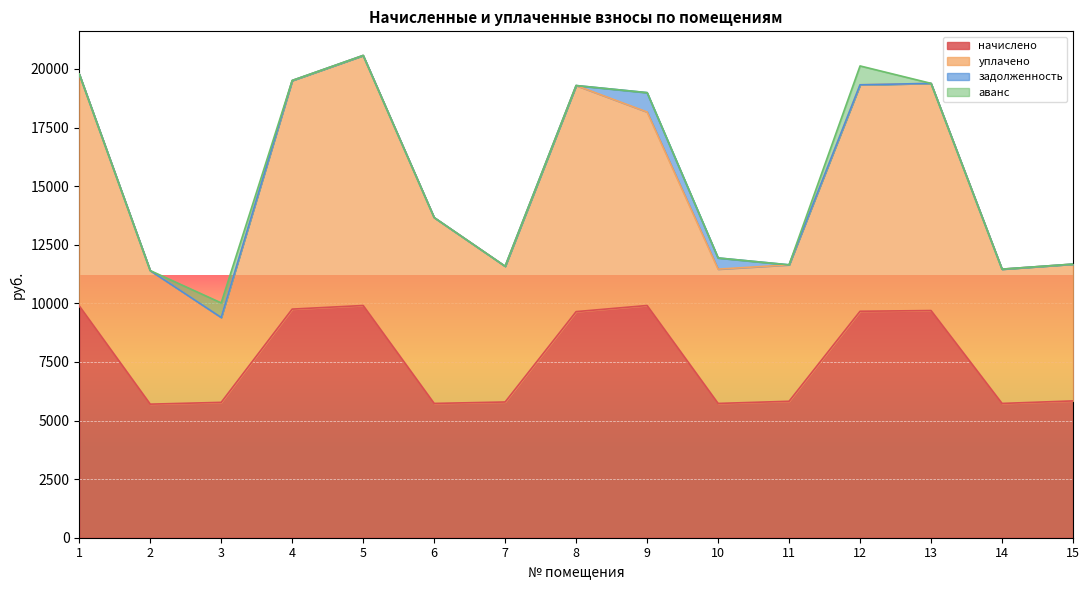

In уплачено, how many points are lower than both neighbors (excluding endpoints)?

4